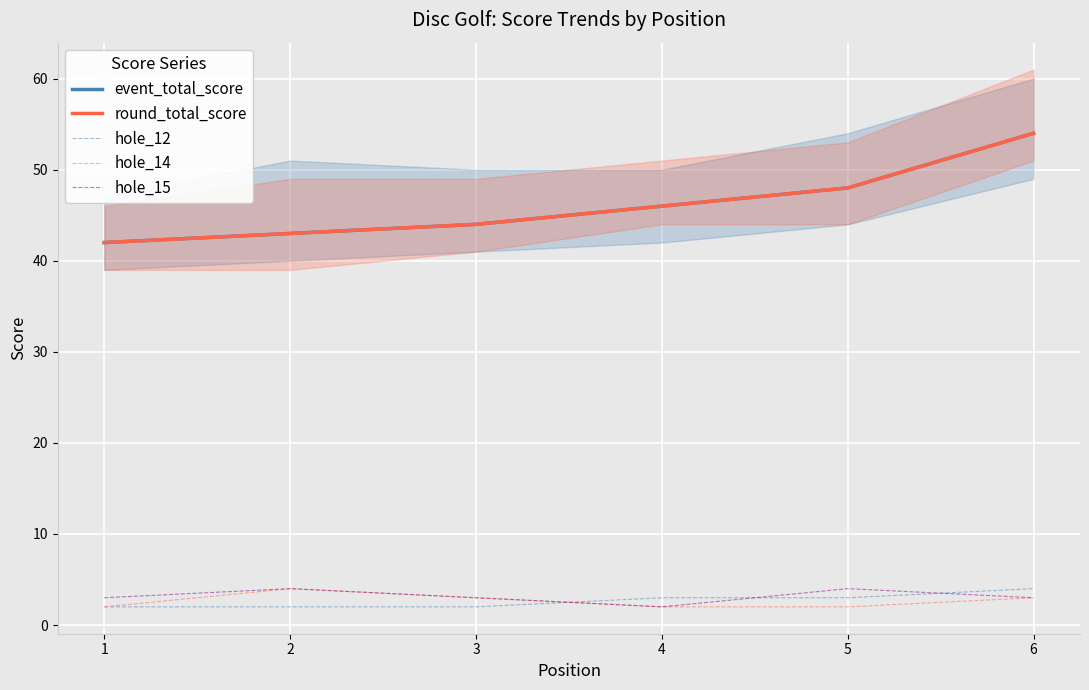

Which category has the highest value in the event_total_score series?

6